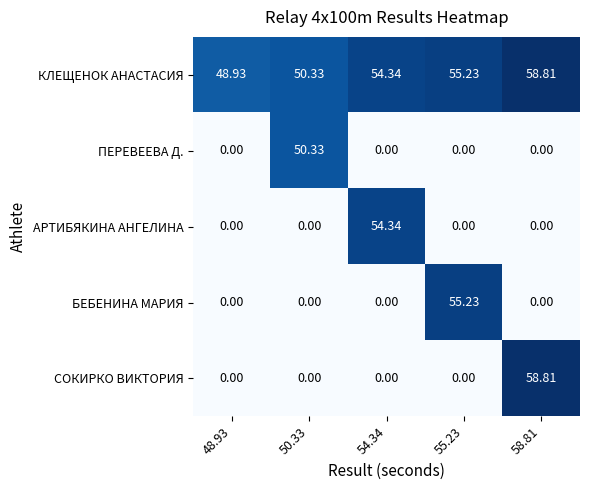

What is the spread (max minus min) of values at 54.34?

54.3